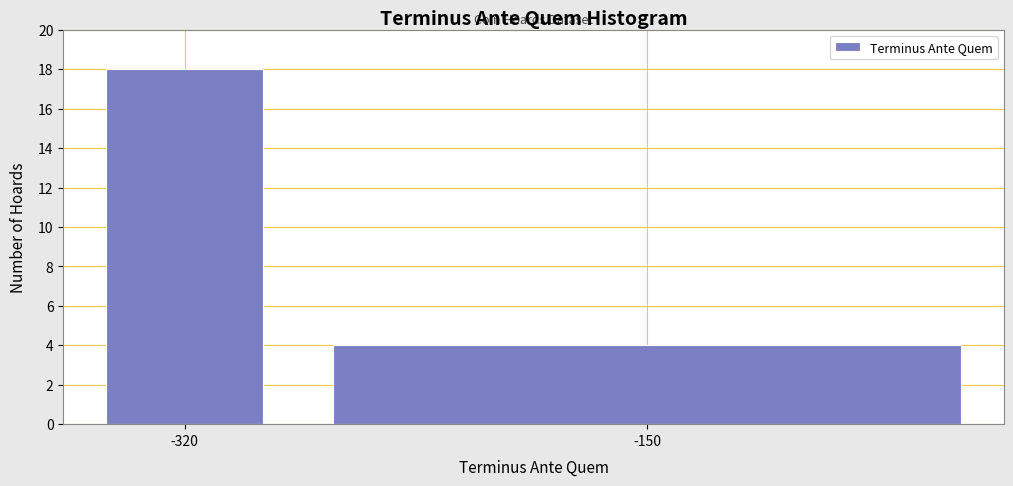

Reading left to right, transcribe all the data shown in this chart.

18	4